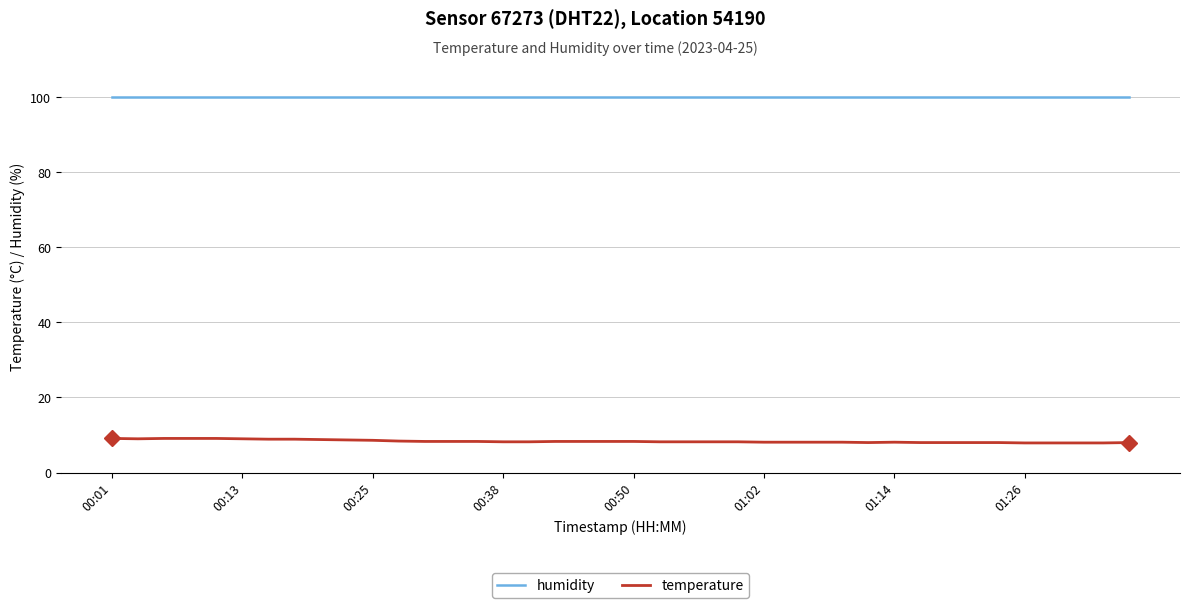

List the series in order of their overall mean, lowest first.

temperature, humidity